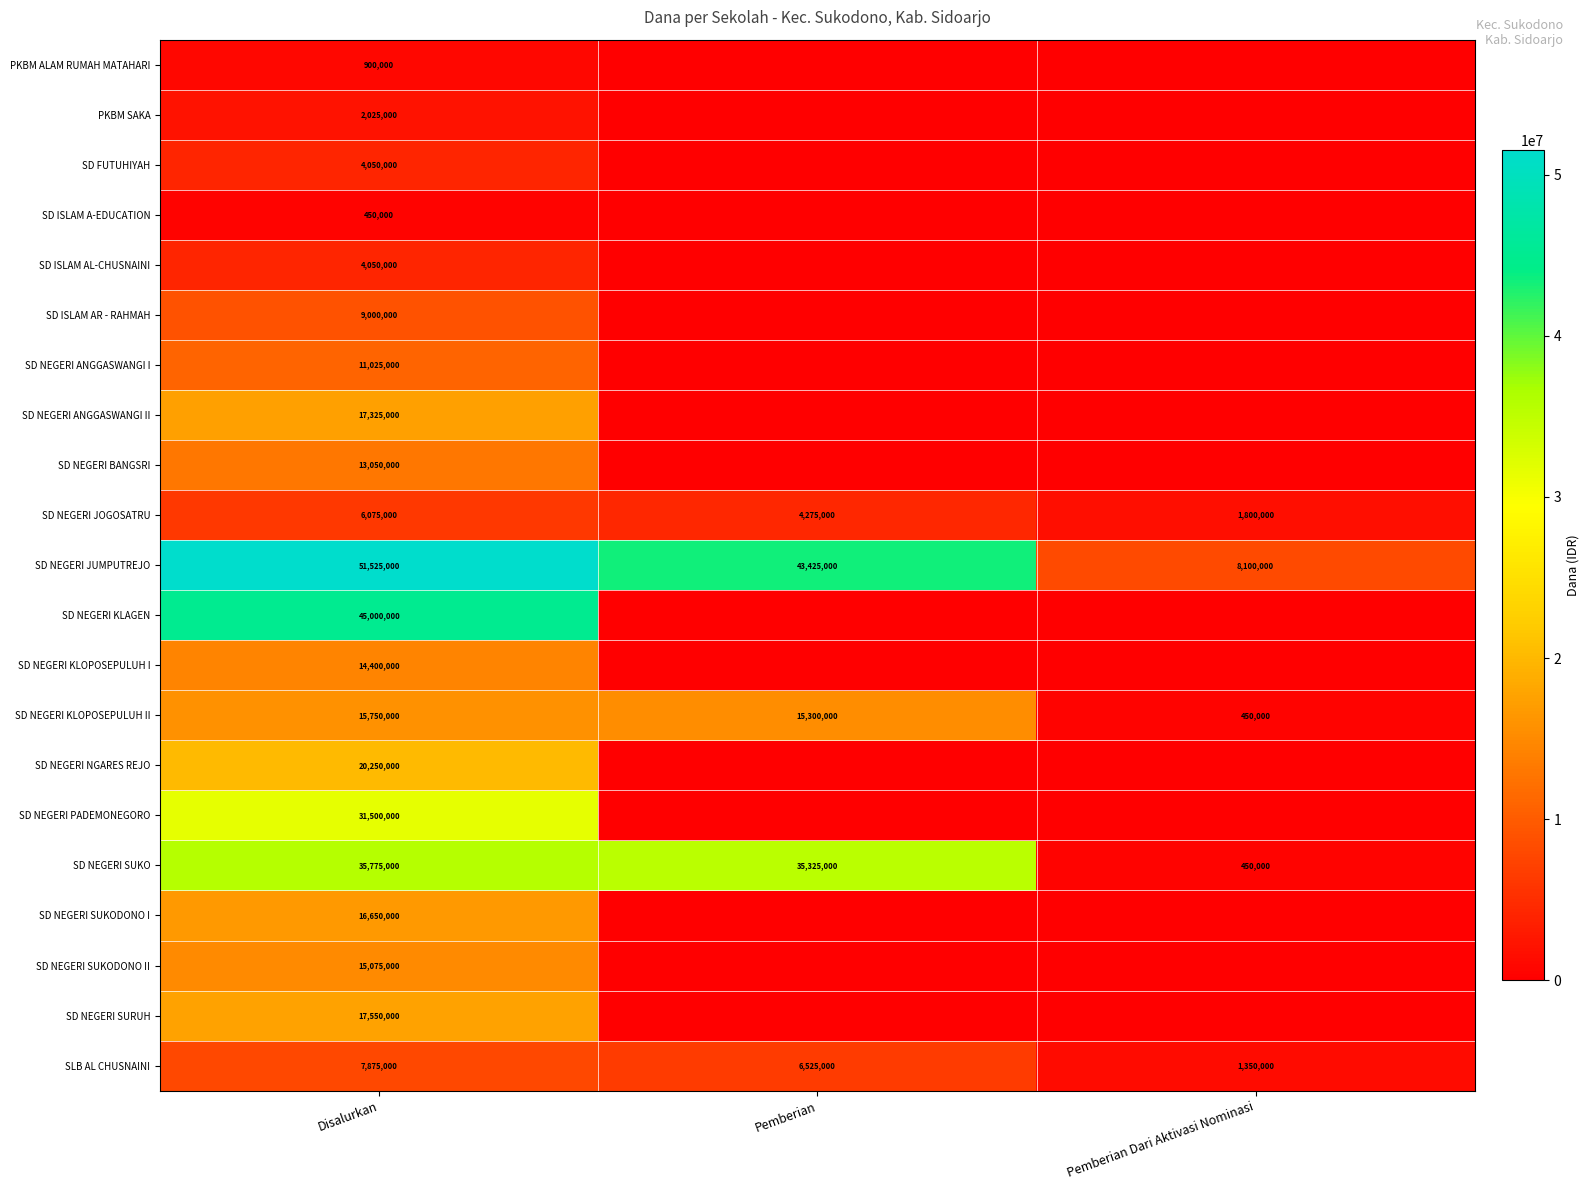

What is the total value across all series at Disalurkan?

339300000